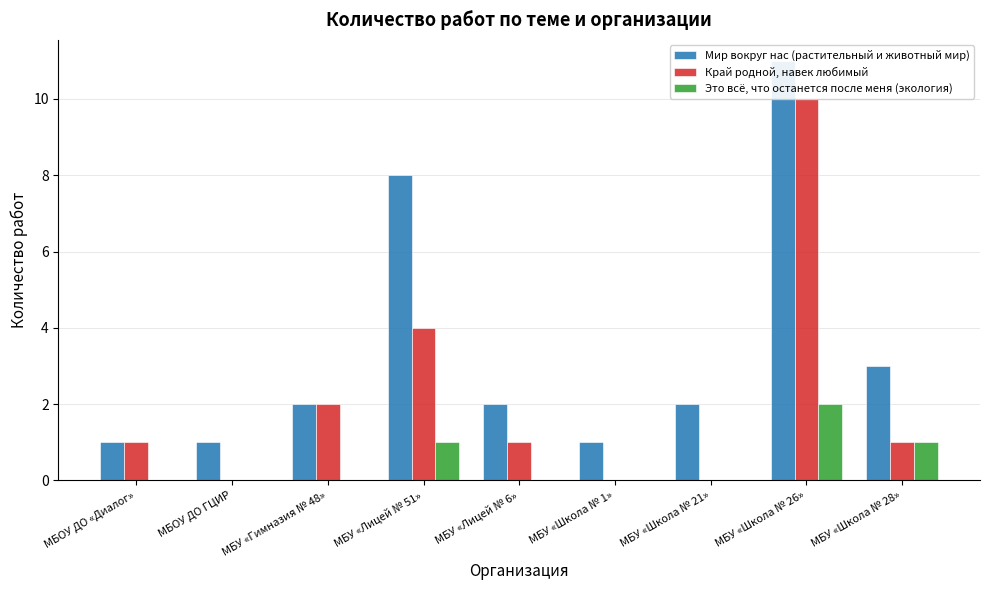

What is the difference between the second highest and minimum values in the Мир вокруг нас (растительный и животный мир) series?

7